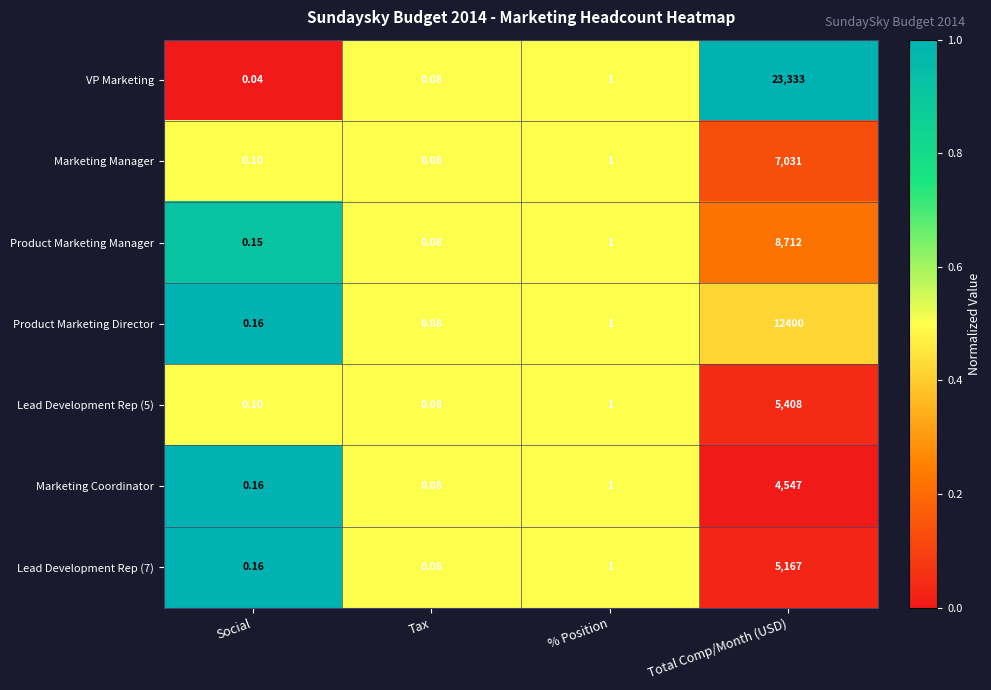

What is the total value across all series at Tax?

0.6